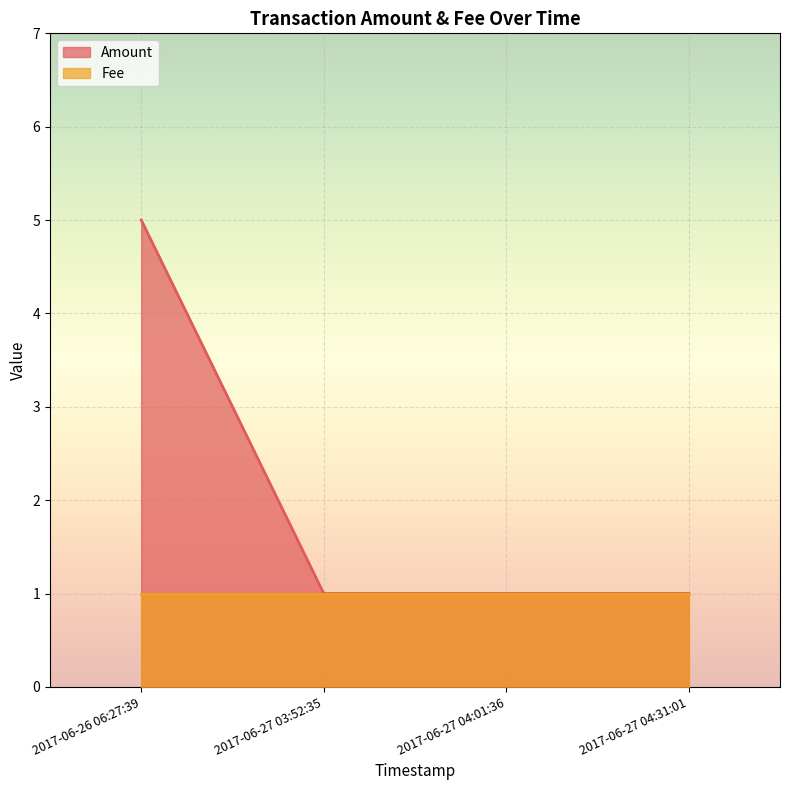

What is the average value?

2